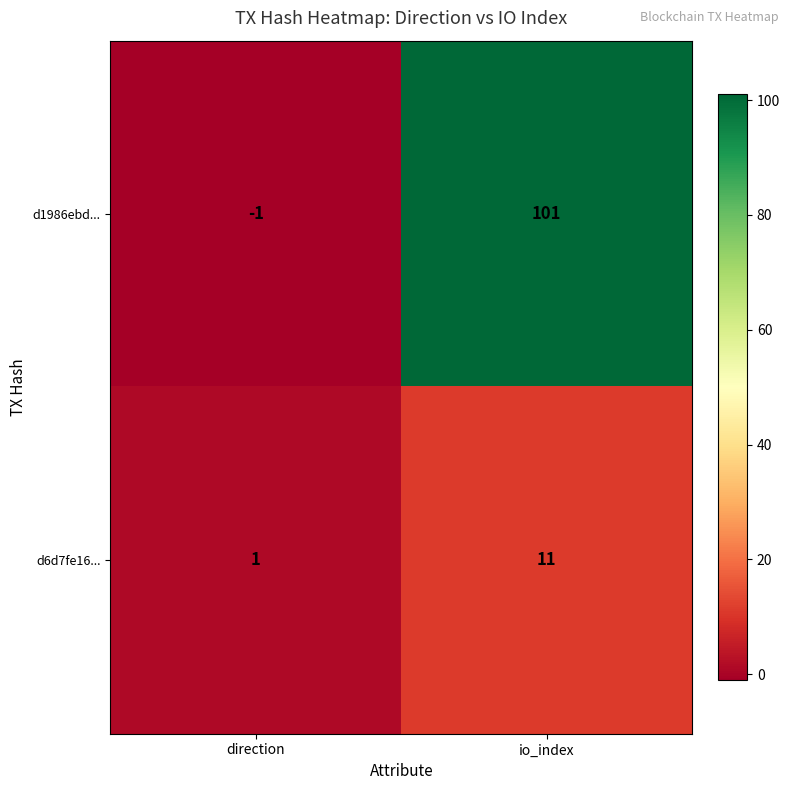

List the series in order of their peak value, highest first.

d1986ebd..., d6d7fe16...